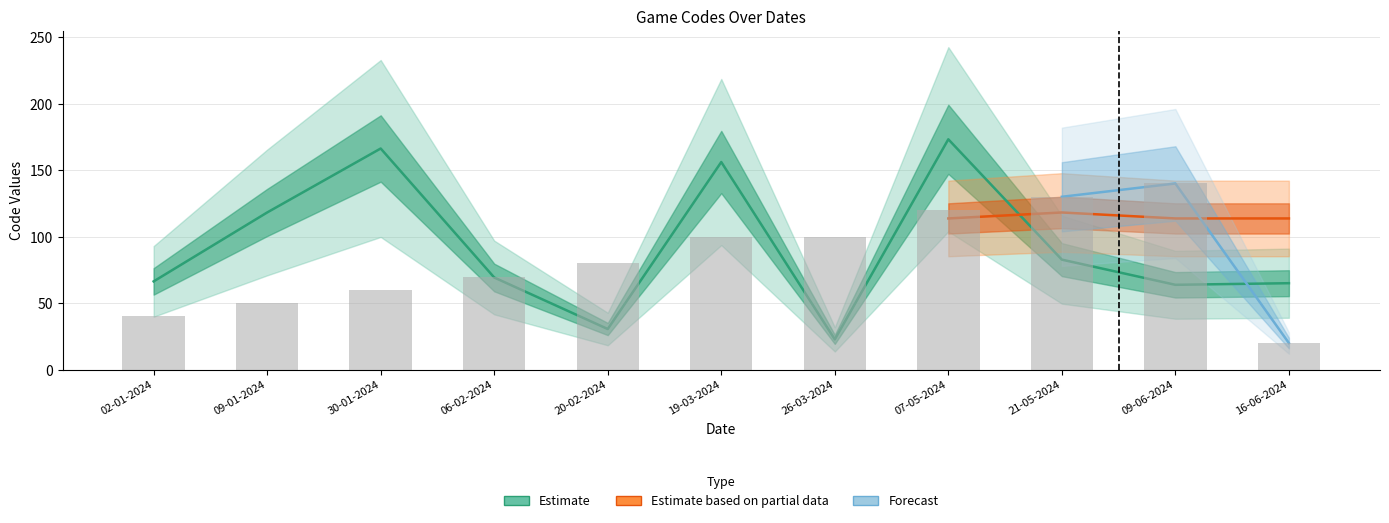

At how many categories does at least one series exceed 90?

7